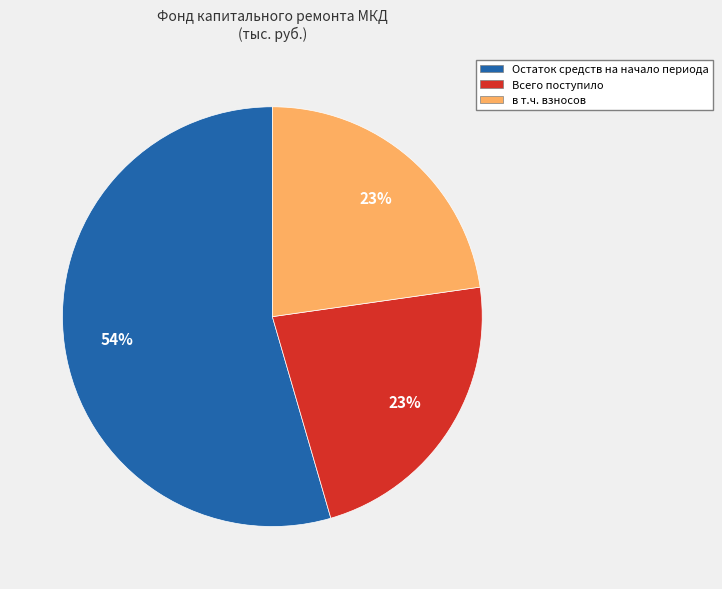

Is there a majority slice in this chart?

Yes